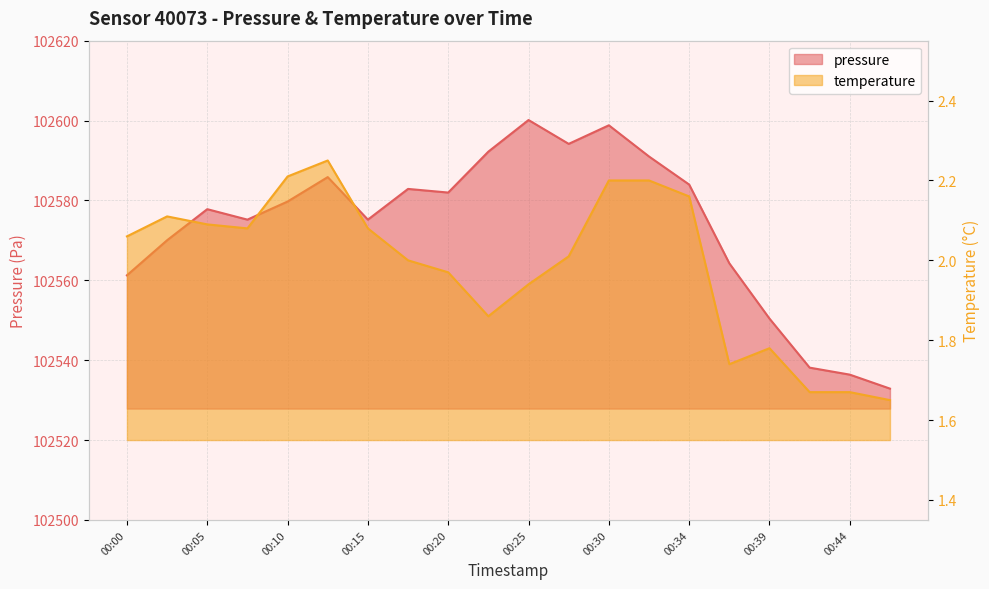

At which category does the chart reach its peak across all series?

00:25